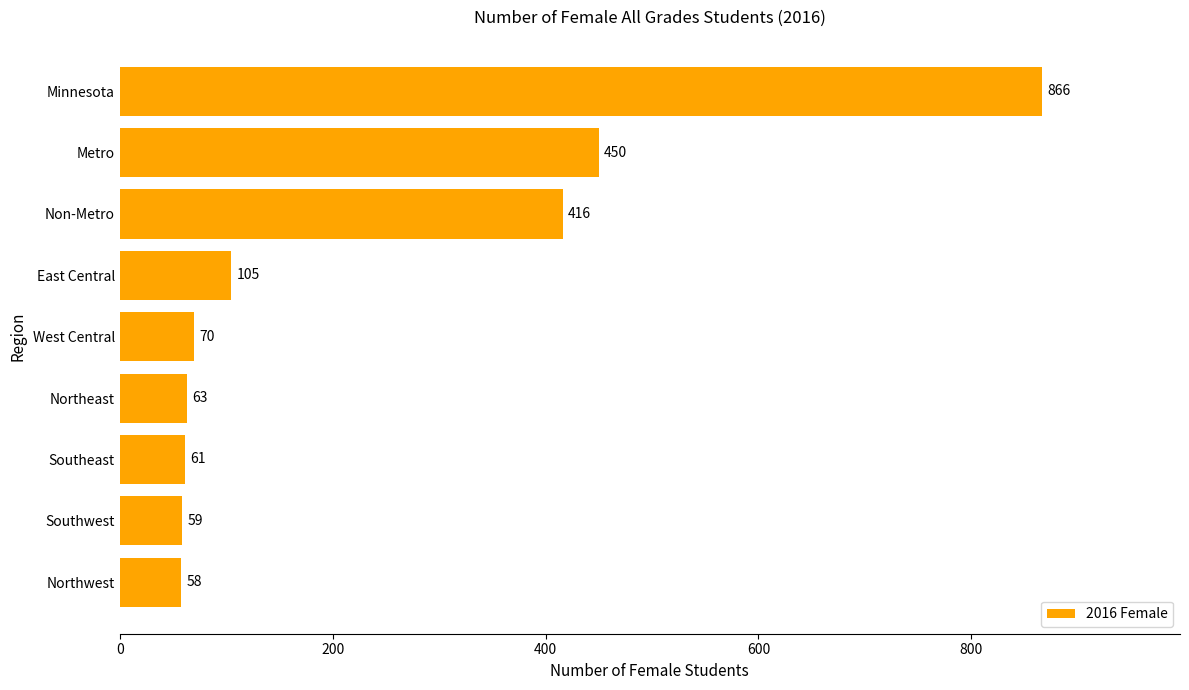

What is the difference between the maximum and minimum values?

808